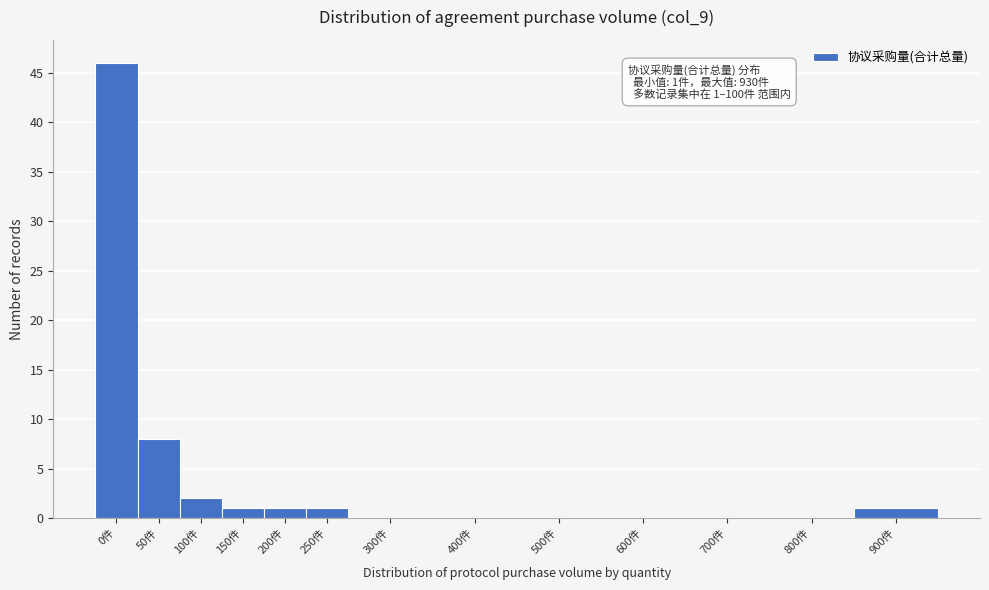

Reading left to right, list all the values displayed in this chart.

0件=46	50件=8	100件=2	150件=1	200件=1	250件=1	300件=0	400件=0	500件=0	600件=0	700件=0	800件=0	900件=1